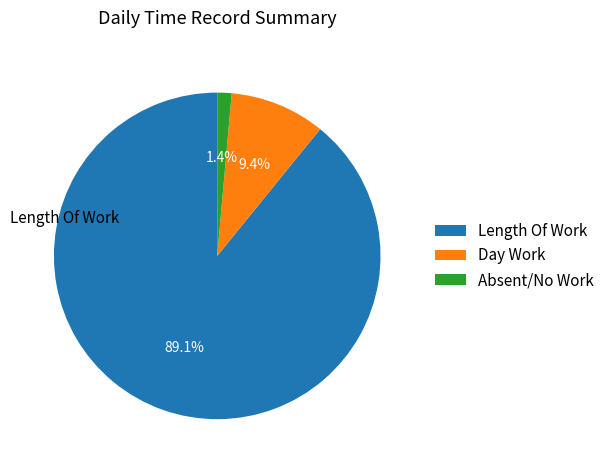

How many segments does this pie chart have?

3